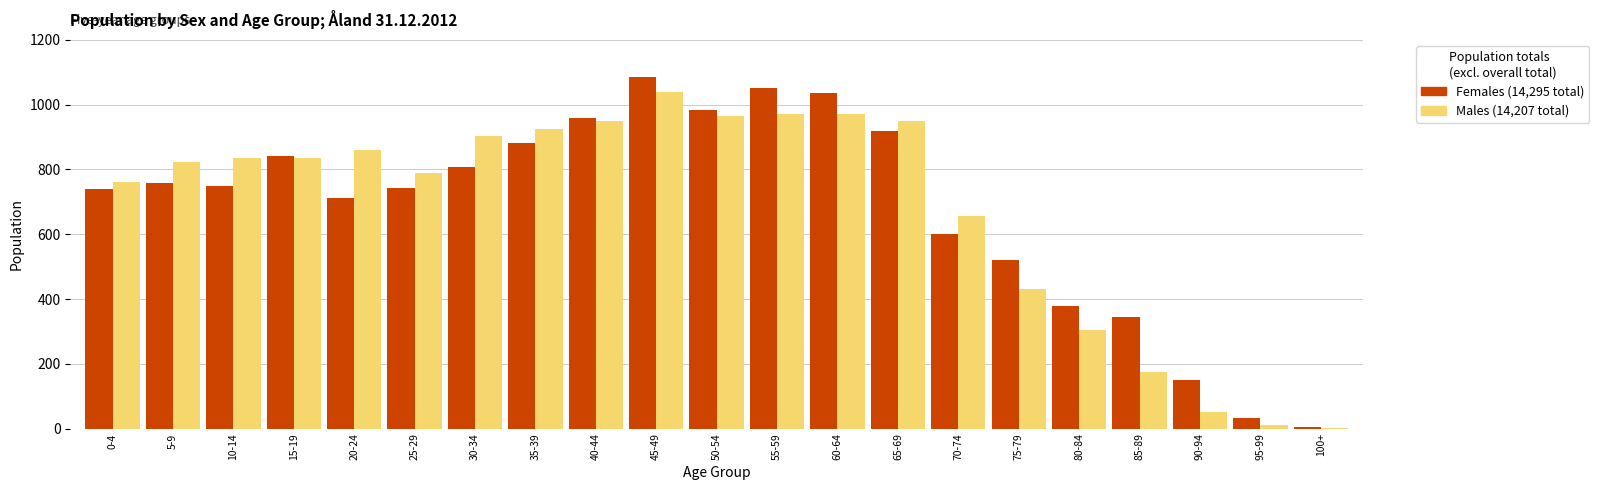

Which label corresponds to the largest value in the chart?

45-49